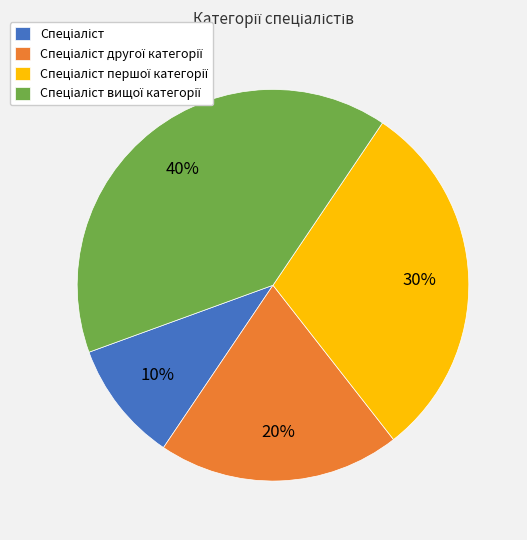

To the nearest percent, what is the difference between the largest and smallest slice percentages?

30%